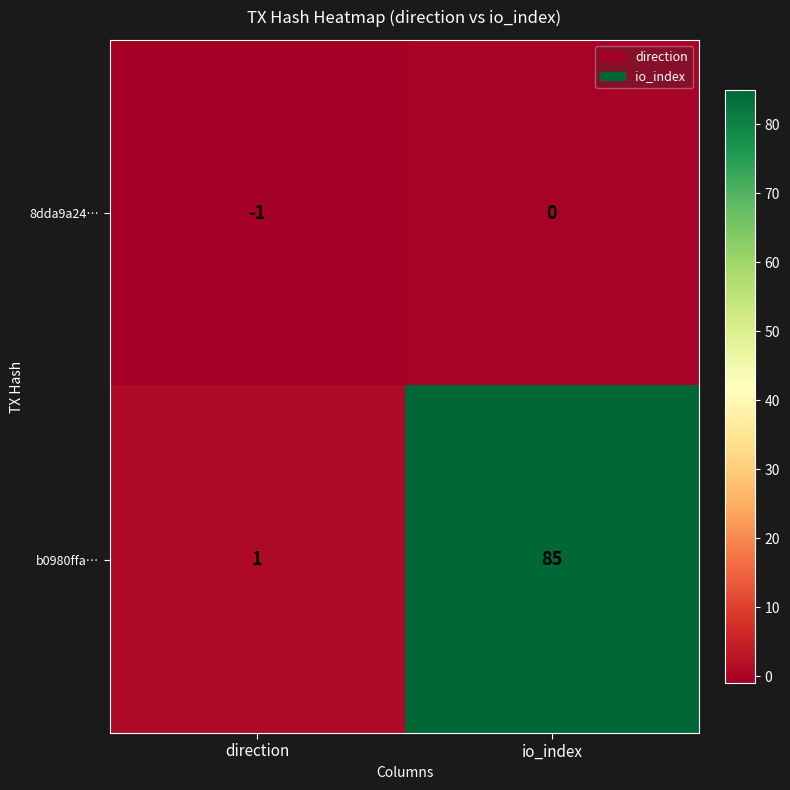

Reading left to right, transcribe all the data shown in this chart.

8dda9a24…: direction=-1	io_index=0
b0980ffa…: direction=1	io_index=85